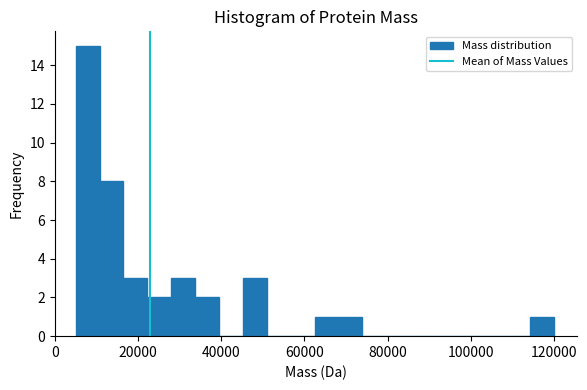

Read against the x-axis, roughly where is the centre of the tallest bar?

8000